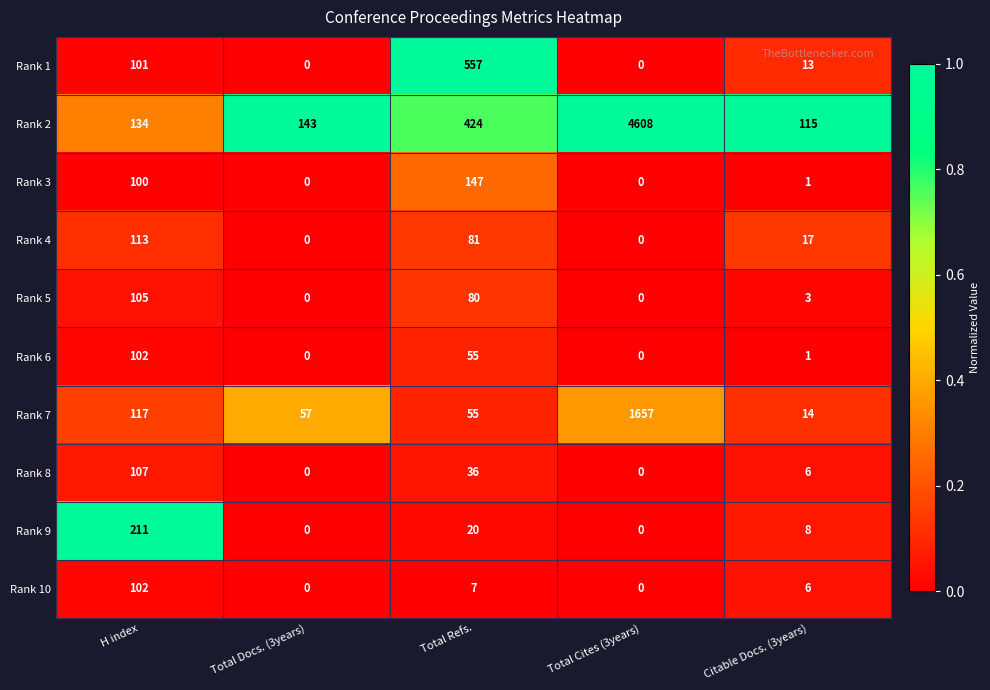

What is the spread (max minus min) of values at Citable Docs. (3years)?

114